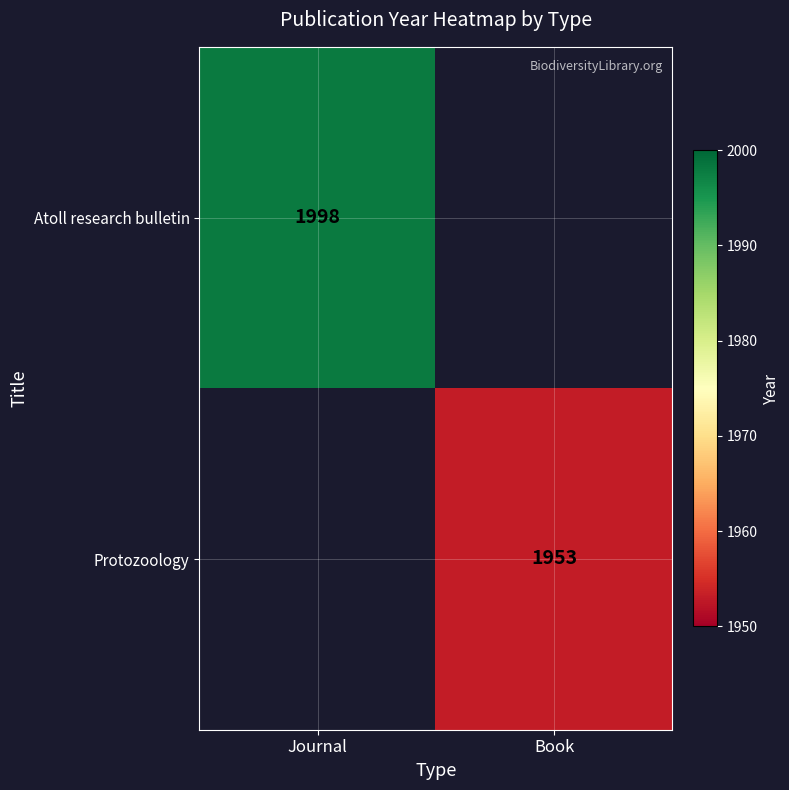

The Atoll research bulletin series shows 1335 at Journal. True or false?

False